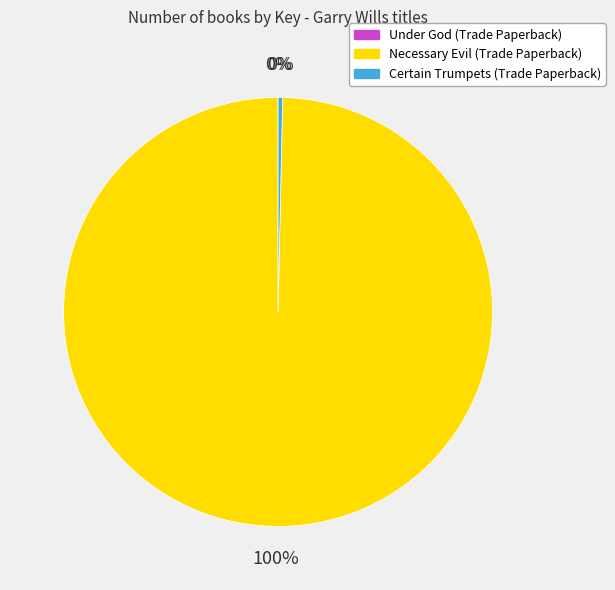

What is the ratio of the value at Necessary Evil (Trade Paperback) to the value at Certain Trumpets (Trade Paperback)?

296.8